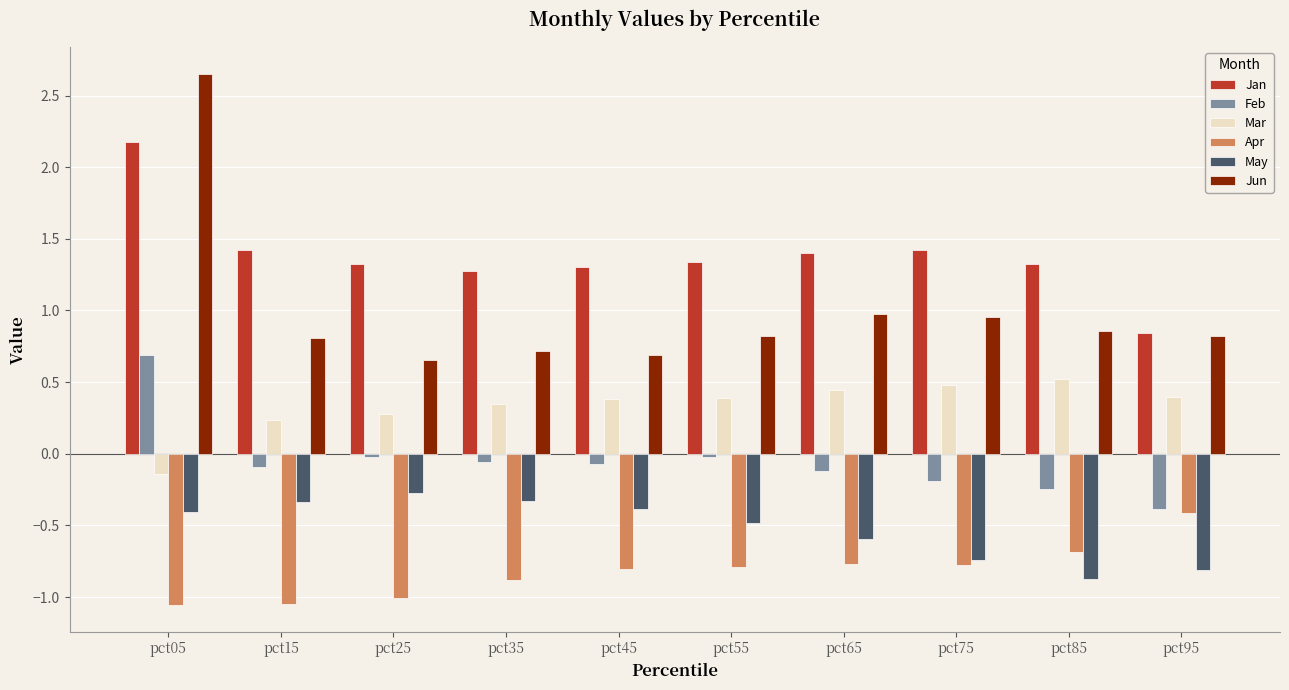

At which category is the sum across all series the highest?

pct05